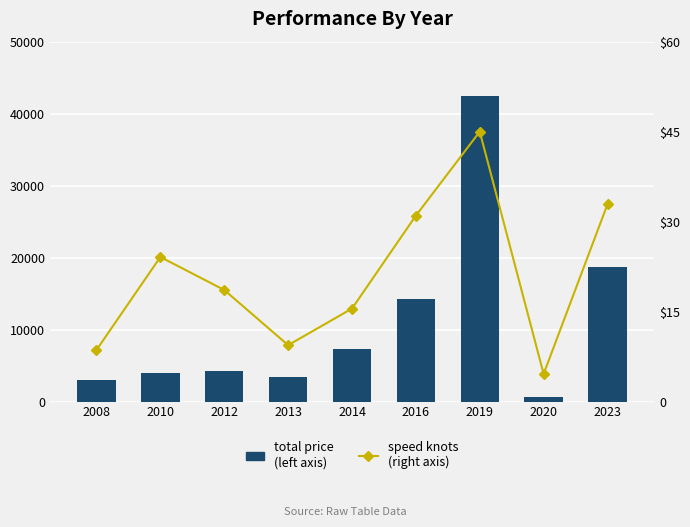

What is the value of the speed knots
(right axis) bar at the 4th from the left?

9.4